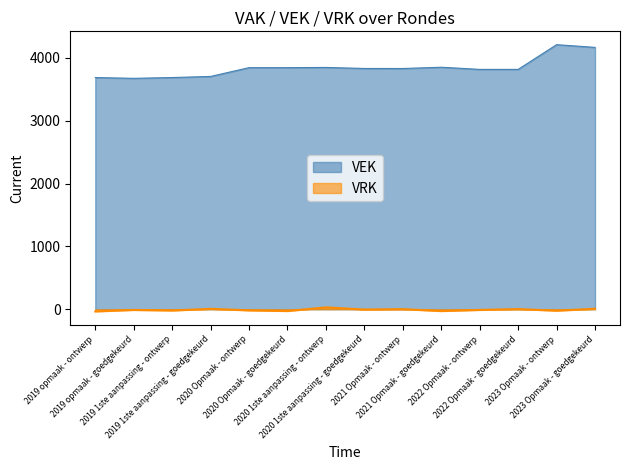

What position from the right is 2021 Opmaak - ontwerp?

6